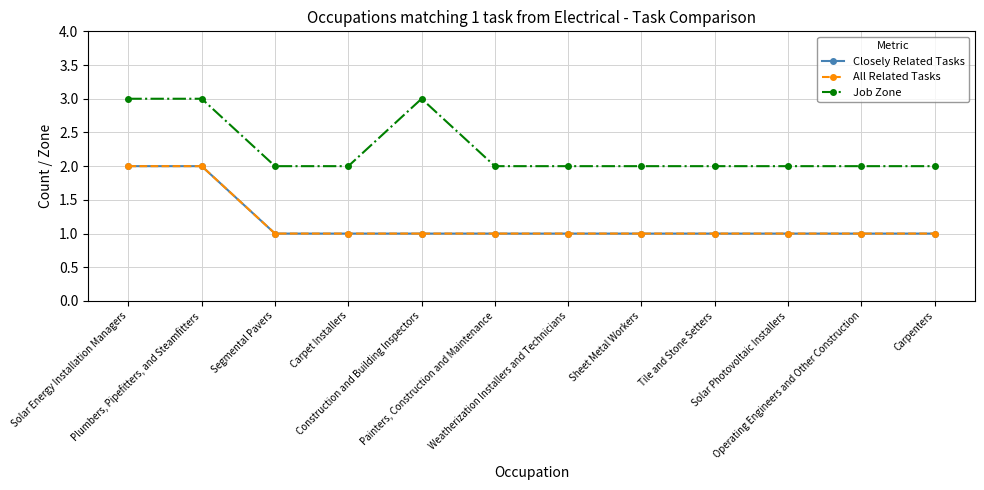

How many lines are shown in the chart?

3